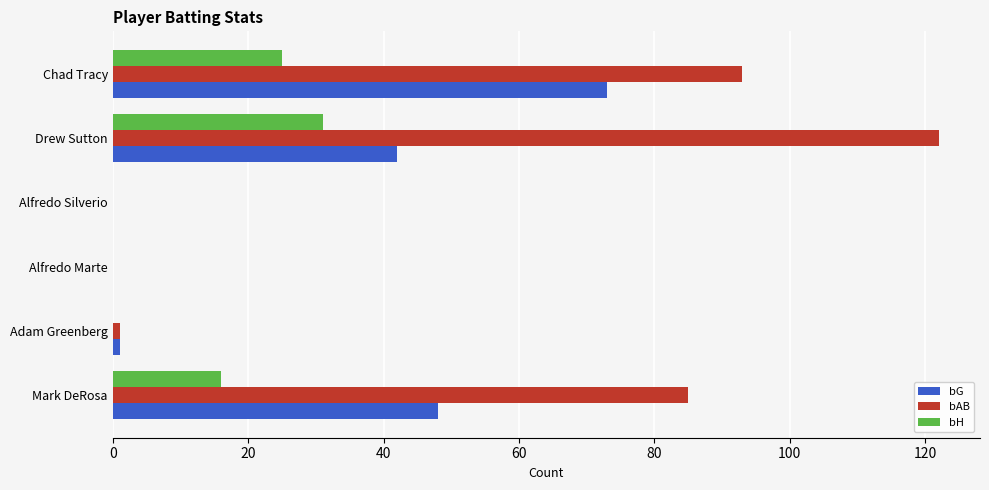

Between Mark DeRosa and Adam Greenberg, which series saw the biggest shift?

bAB